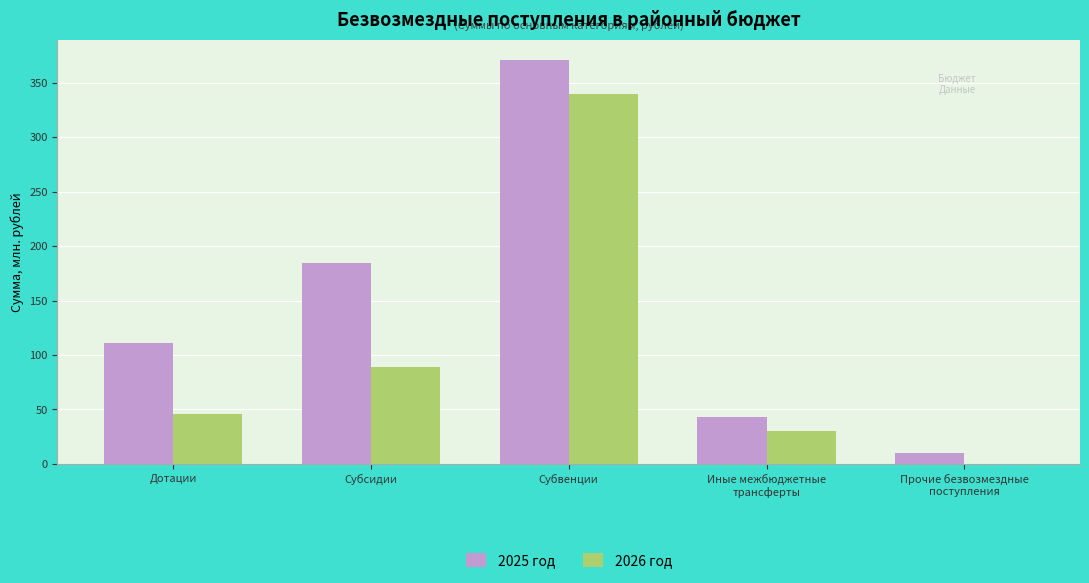

Is it true that 2025 год equals 184.3 at Субсидии?

True